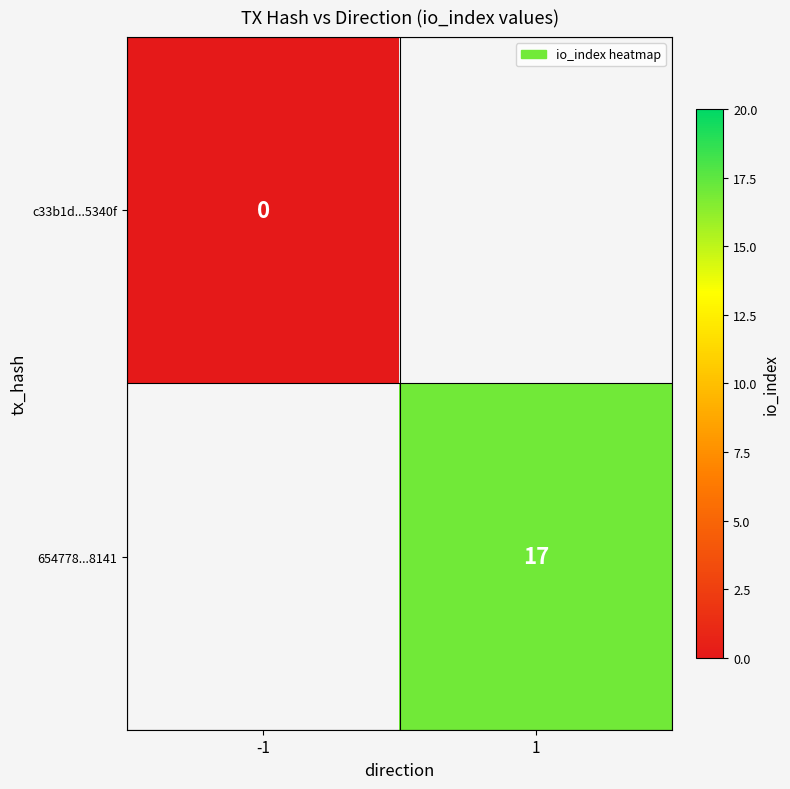

True or false: 654778...8141 has a value of 26 at 1.

False